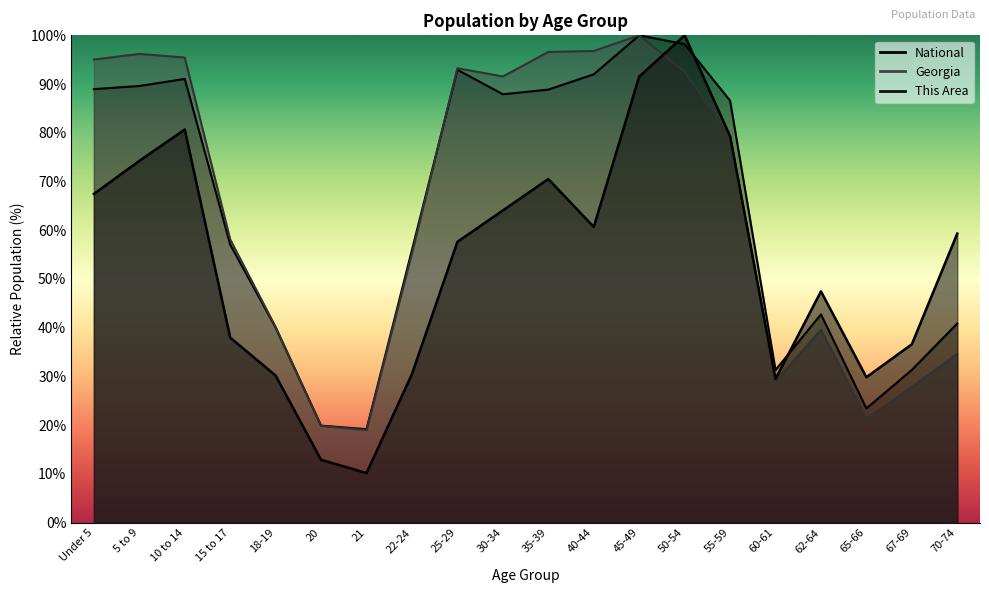

Where is the first local maximum for Georgia?

5 to 9